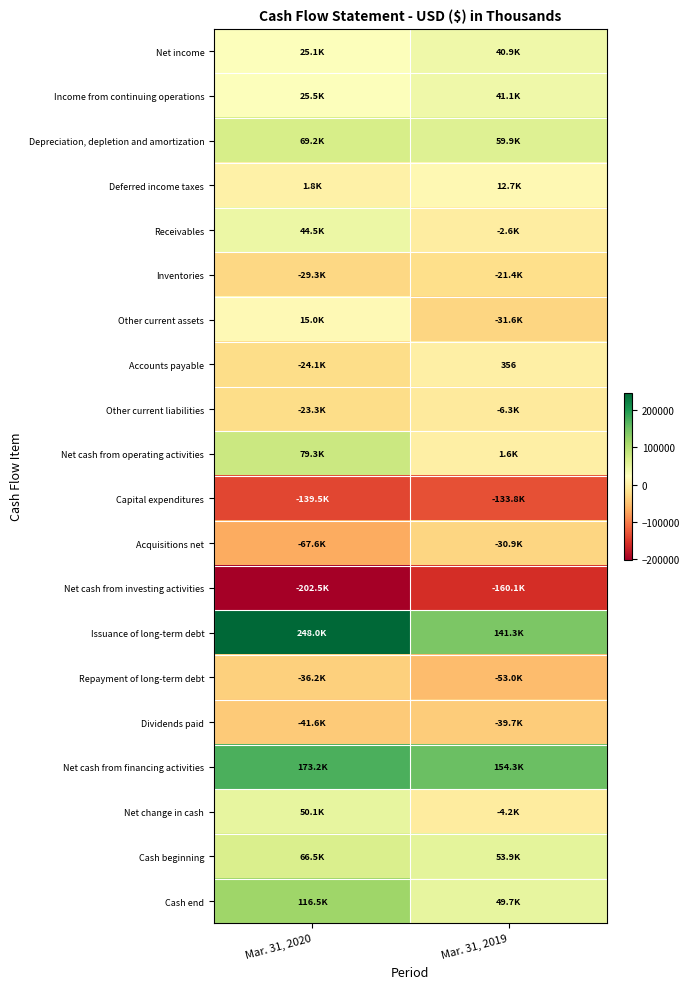

Is the value of Net cash from investing activities at Mar. 31, 2020 greater than the value of Cash end at Mar. 31, 2019?

No